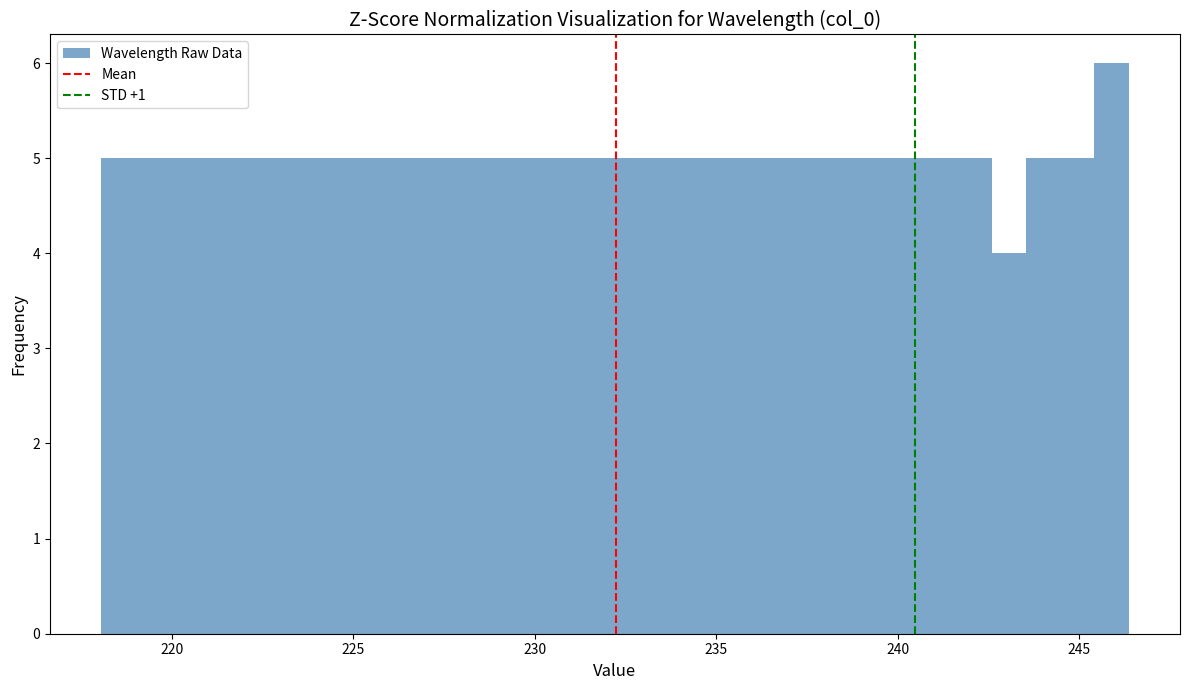

Around what value on the x-axis is the tallest bar? Give the approximate position of its centre, as read against the axis.

246.0